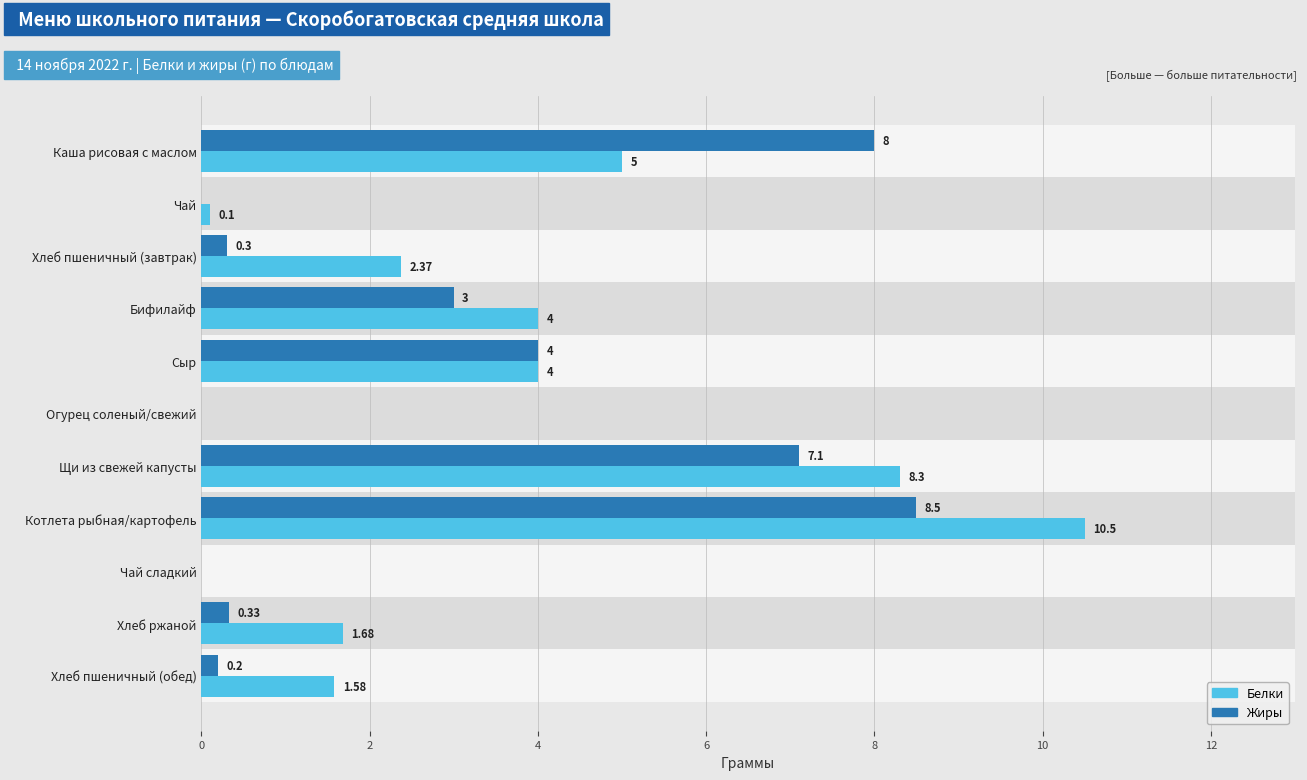

What is the greatest value displayed?

10.5